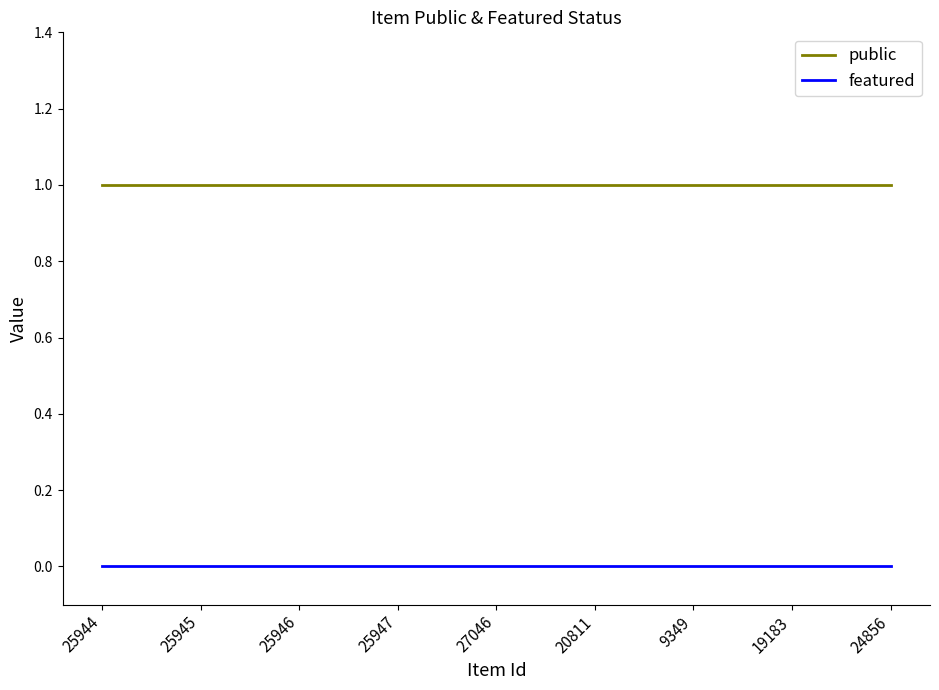

True or false: public and featured cross at least once.

False